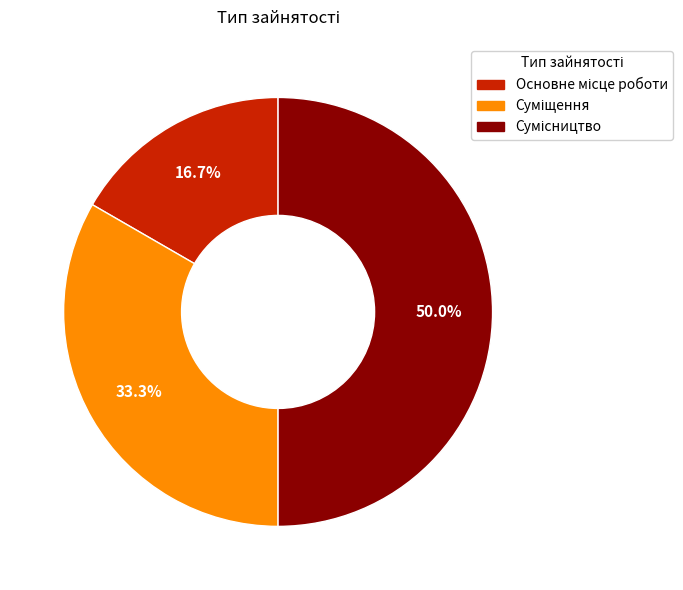

Does any single category account for the majority?

No